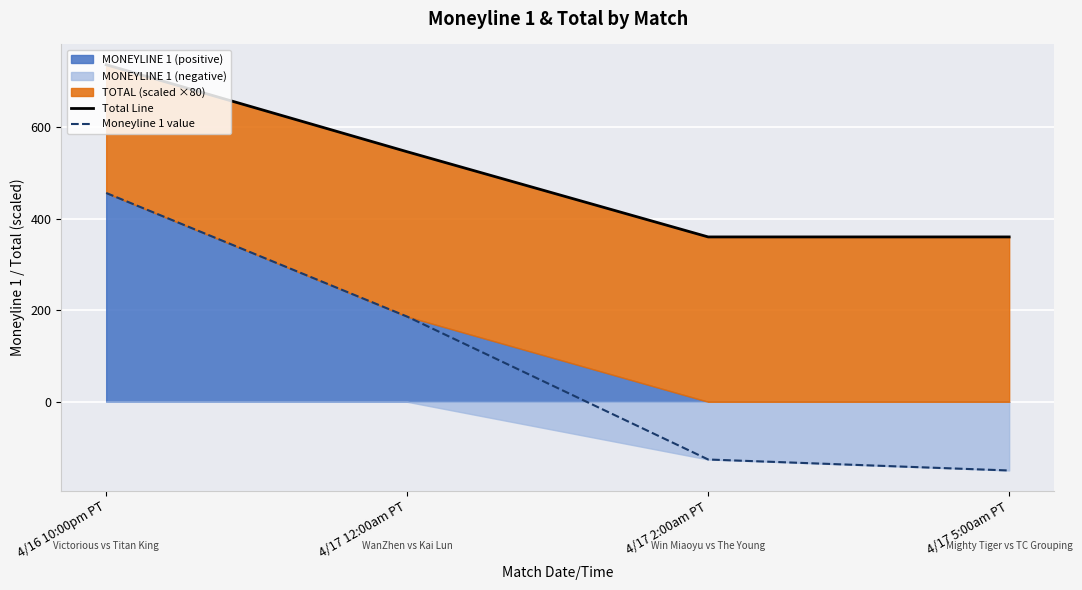

The value of Total Line at 4/17 12:00am PT is 546. True or false?

True